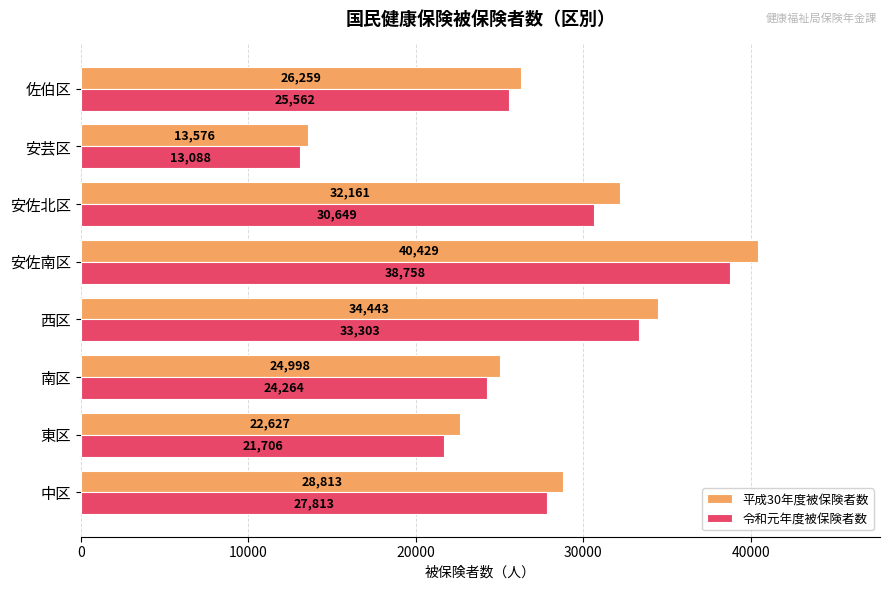

At which label is 平成30年度被保険者数 closest to 27002?

佐伯区